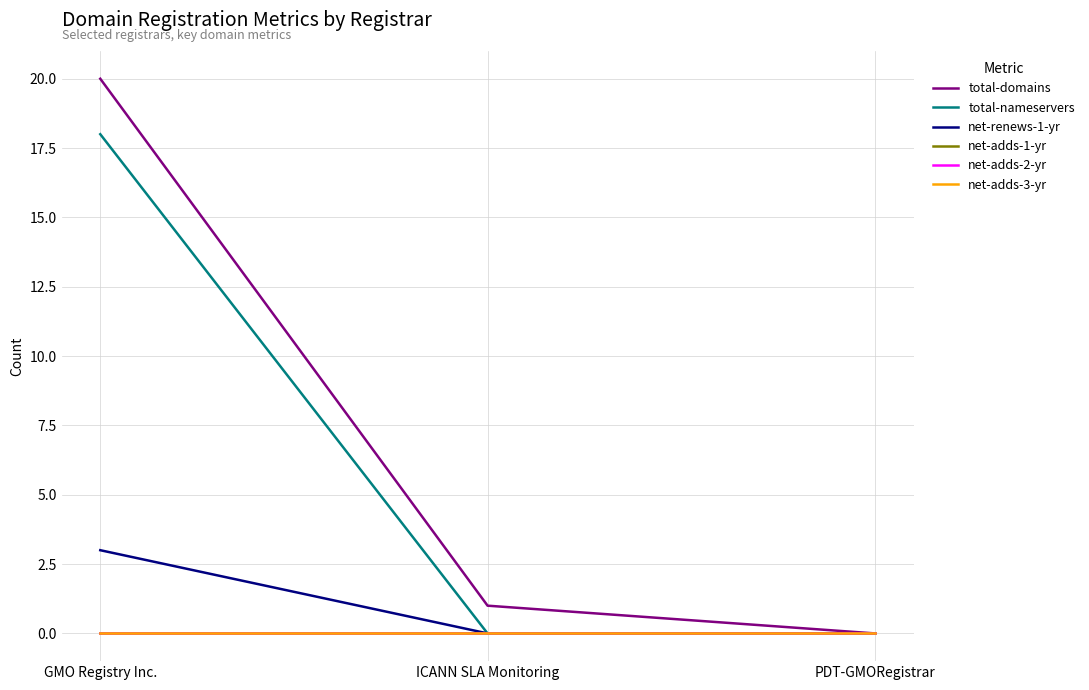

What is the label of the 3rd point from the left?

PDT-GMORegistrar